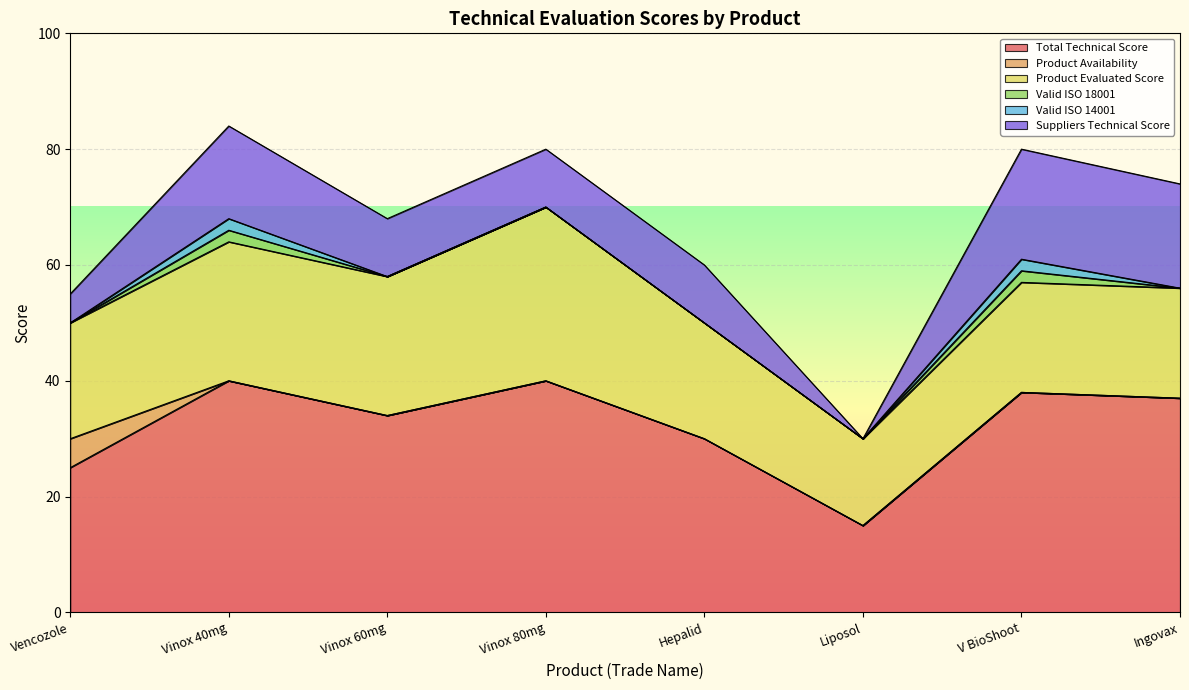

What is the difference between the maximum and minimum values in the Valid ISO 14001 series?

2